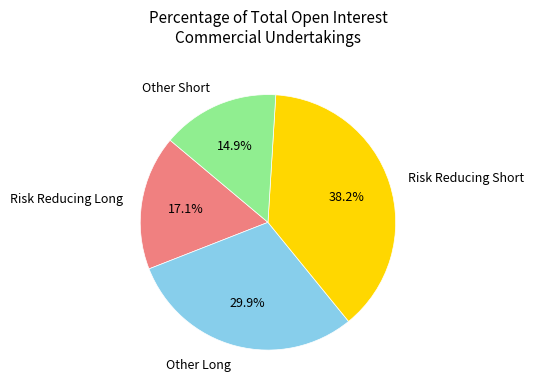

Which slice is the largest?

Risk Reducing Short